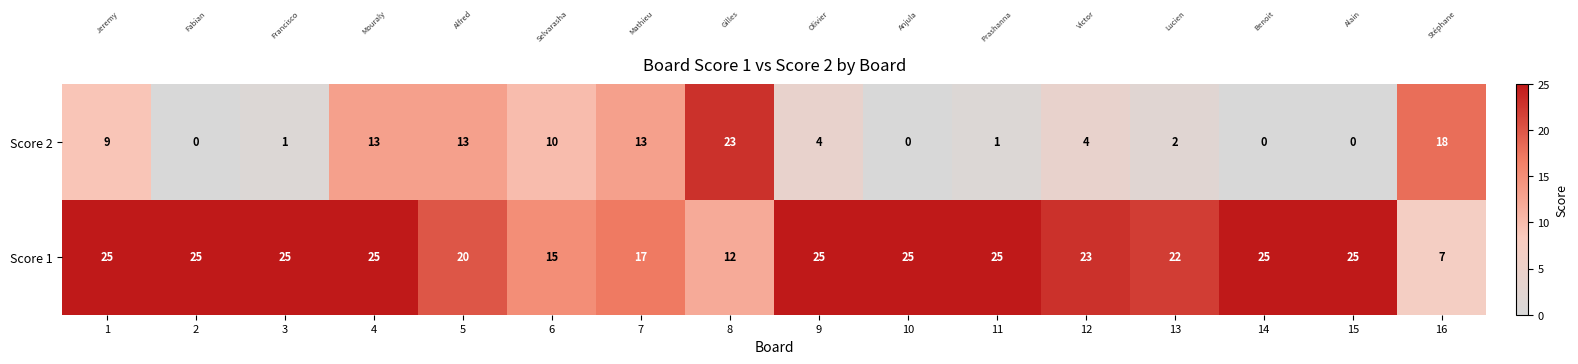

Is it true that Score 2 equals 11 at 2?

False